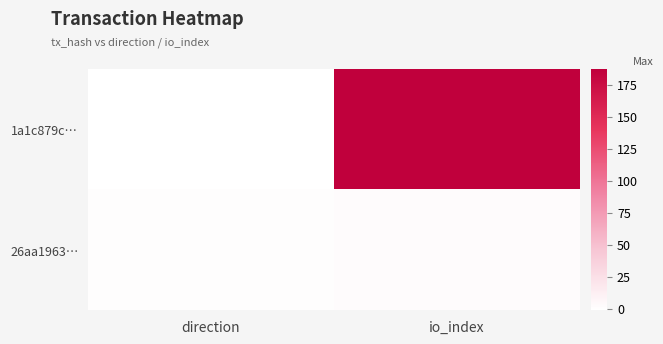

Reading right to left, list all the values displayed in this chart.

1a1c879c…: io_index=187	direction=-1
26aa1963…: io_index=2	direction=1